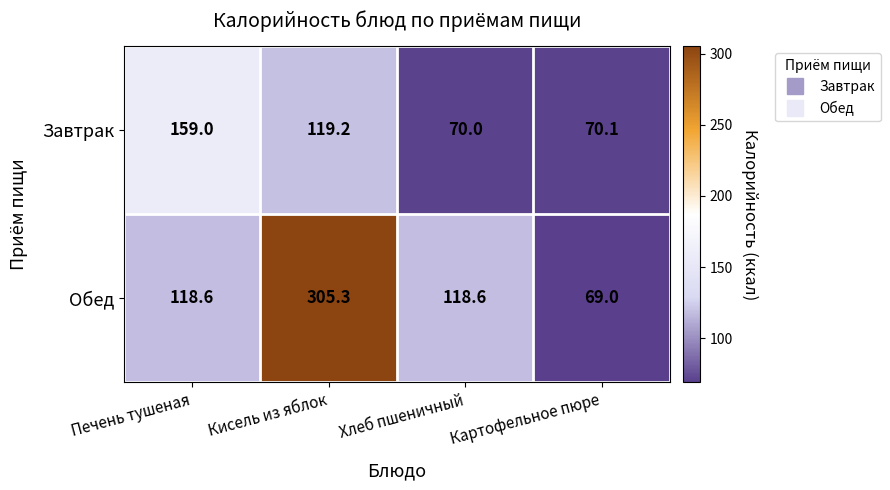

What is the total value across all series at Картофельное пюре?

139.1